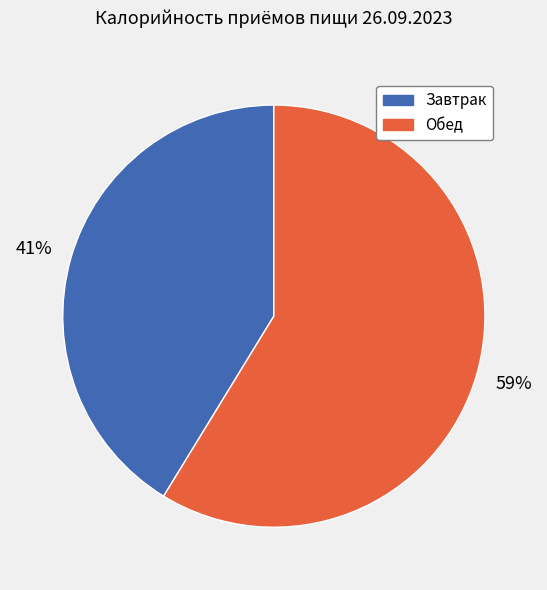

To the nearest percent, what percentage of the pie is Обед?

59%